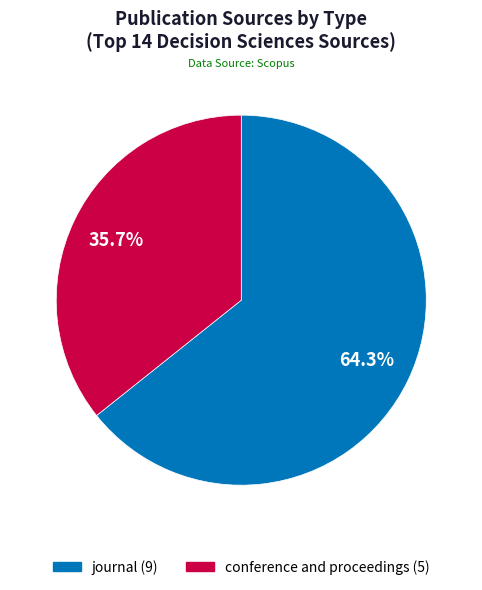

To the nearest percent, what is the average slice percentage?

50%